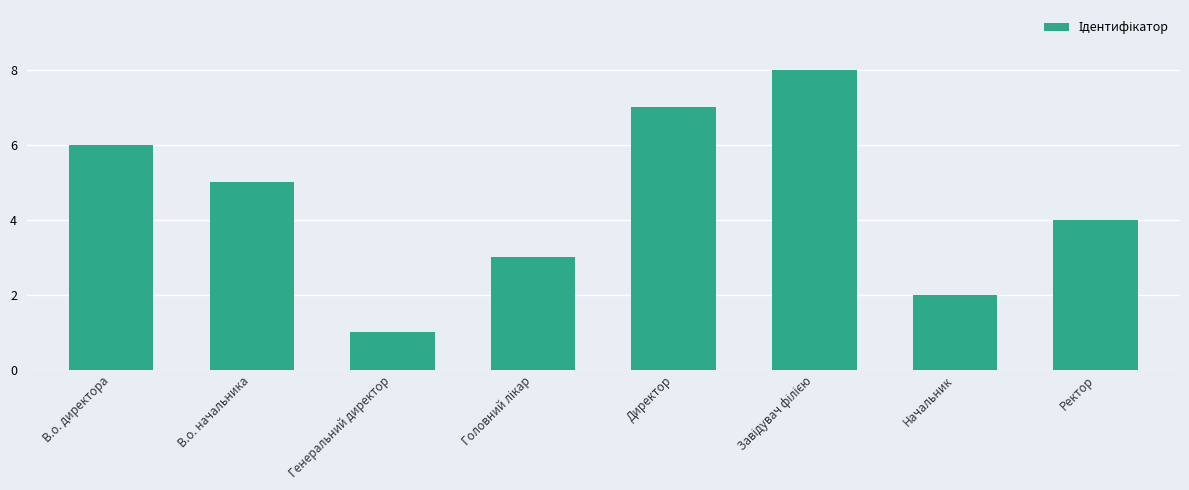

Are the bars grouped side by side (vs. stacked)?

No